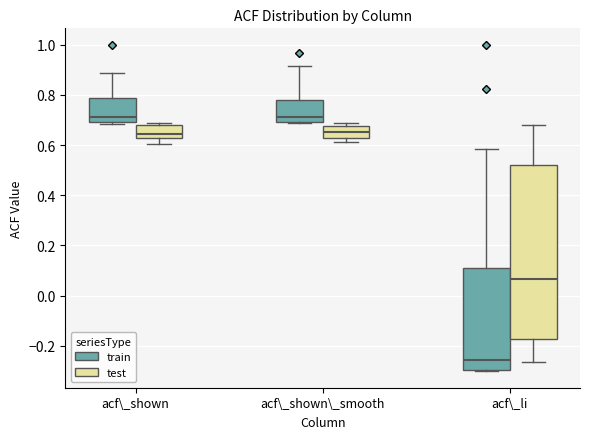

Reading left to right, transcribe this box plot: for each box, give where its median line is, the range the box spans, and where its two whiskers end, as read against the y-axis. The values are not printed on the chart, so give them approximately, as read against the axis.

acf\_shown (train): median 0.72, box 0.70 to 0.78, whiskers 0.68 to 0.88
acf\_shown (test): median 0.64, box 0.62 to 0.68, whiskers 0.60 to 0.68 (just above the box's upper edge)
acf\_shown\_smooth (train): median 0.72, box 0.70 to 0.78, whiskers 0.68 to 0.92
acf\_shown\_smooth (test): median 0.66, box 0.62 to 0.68, whiskers 0.62 (just below the box's lower edge) to 0.68 (just above the box's upper edge)
acf\_li (train): median -0.26, box -0.30 to 0.10, whiskers -0.30 (just below the box's lower edge) to 0.58
acf\_li (test): median 0.06, box -0.18 to 0.52, whiskers -0.26 to 0.68